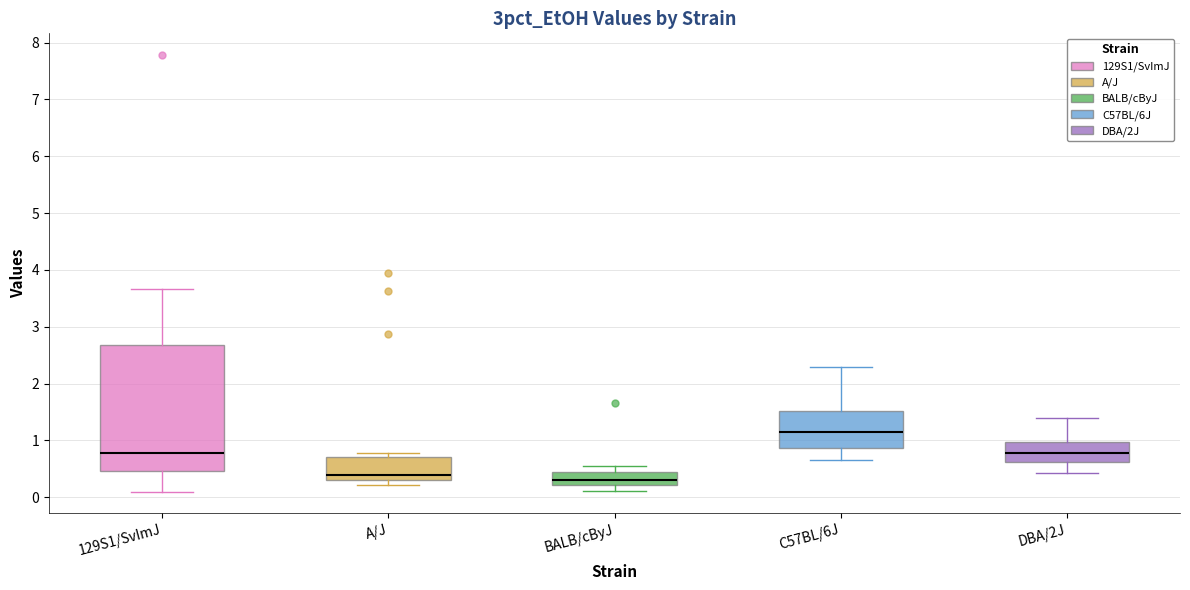

Reading left to right, transcribe this box plot: for each box, give where its median line is, the range the box spans, and where its two whiskers end, as read against the y-axis. The values are not printed on the chart, so give them approximately, as read against the axis.

129S1/SvImJ: median 0.8, box 0.5 to 2.7, whiskers 0.1 to 3.7
A/J: median 0.4, box 0.3 to 0.7, whiskers 0.2 to 0.8
BALB/cByJ: median 0.3, box 0.2 to 0.4, whiskers 0.1 to 0.6
C57BL/6J: median 1.2, box 0.9 to 1.5, whiskers 0.7 to 2.3
DBA/2J: median 0.8, box 0.6 to 1.0, whiskers 0.4 to 1.4